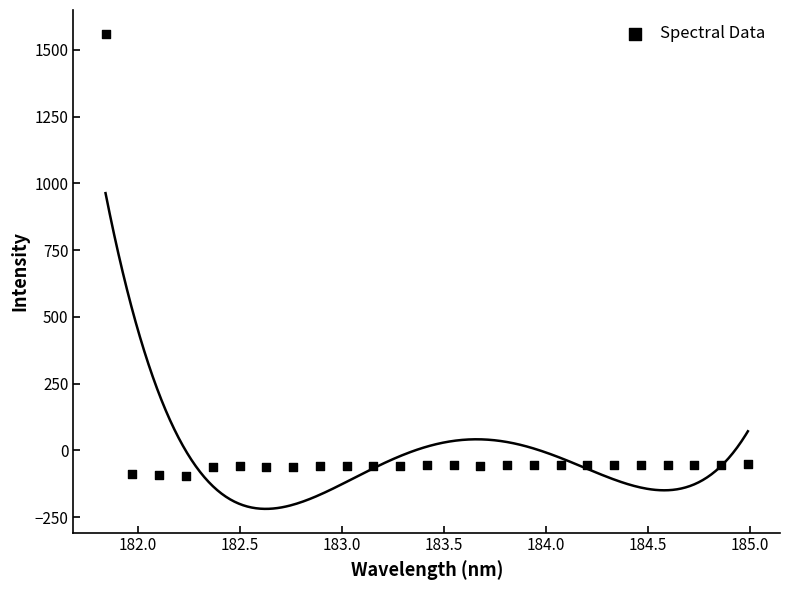

What is the range of X values (max minus min)?

3.1